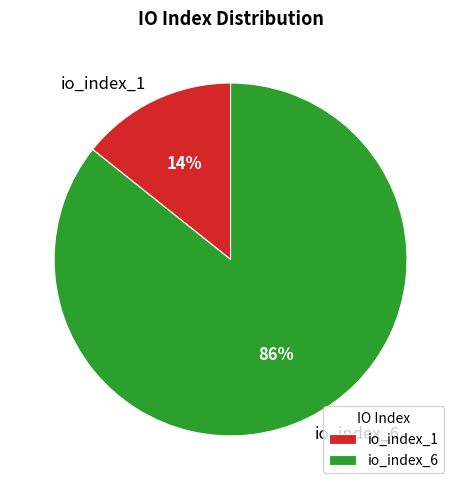

Approximately how many times larger is the value at io_index_1 compared to io_index_6?

0.2